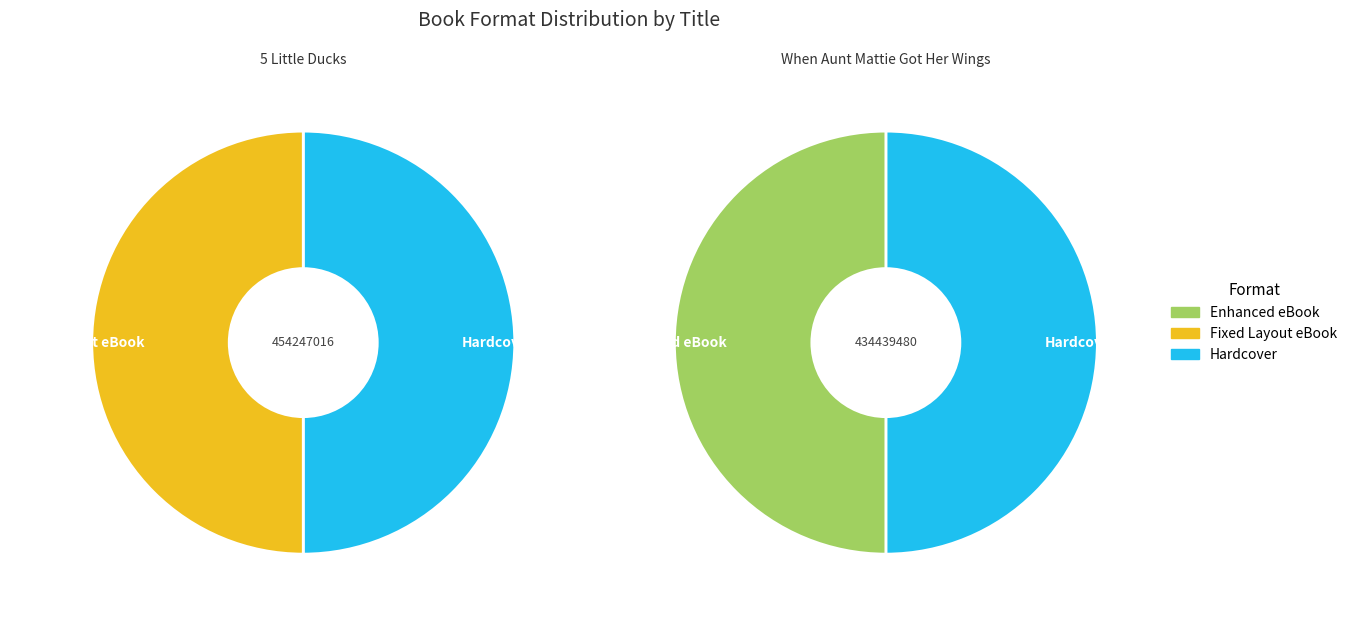

Is it true that eBook is 50% of the pie?

True